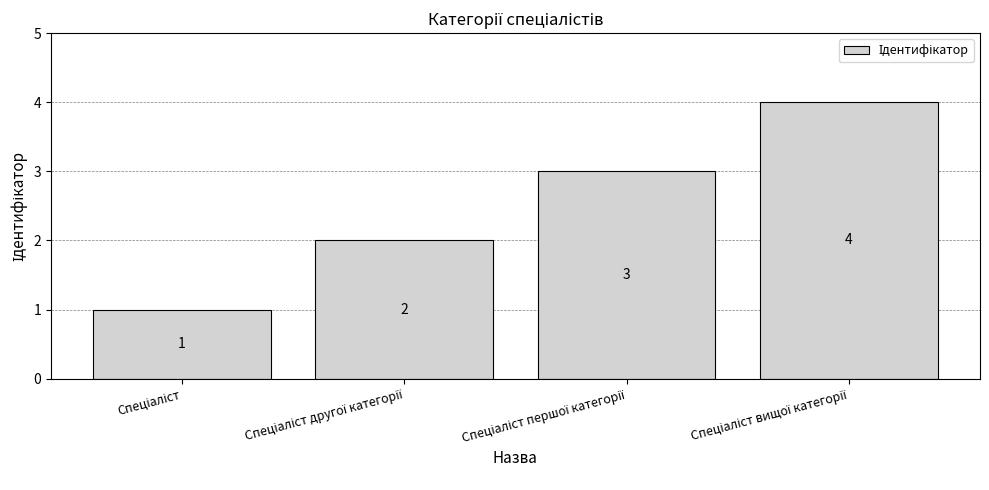

How many series are shown in this chart?

1